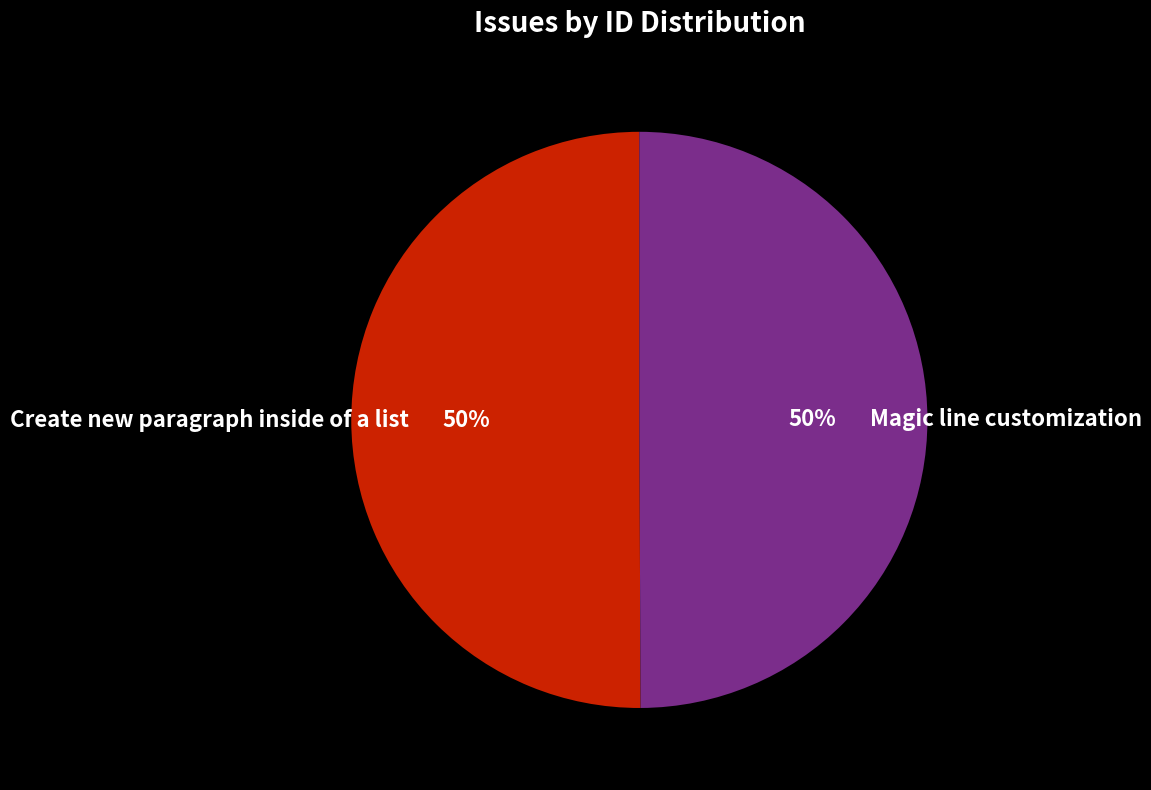

What is the ratio of the value at Magic line customization to the value at Create new paragraph inside of a list?

1.0